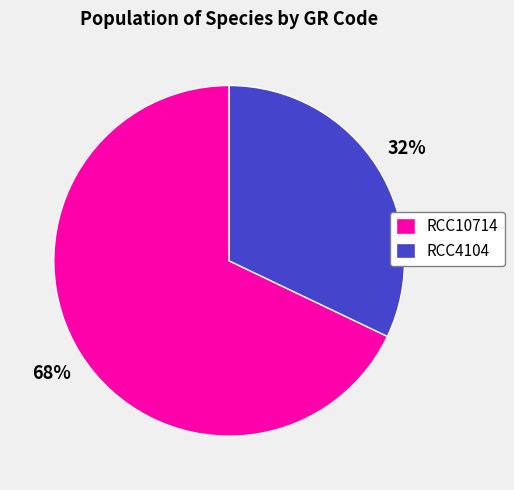

How many slices are in this pie chart?

2